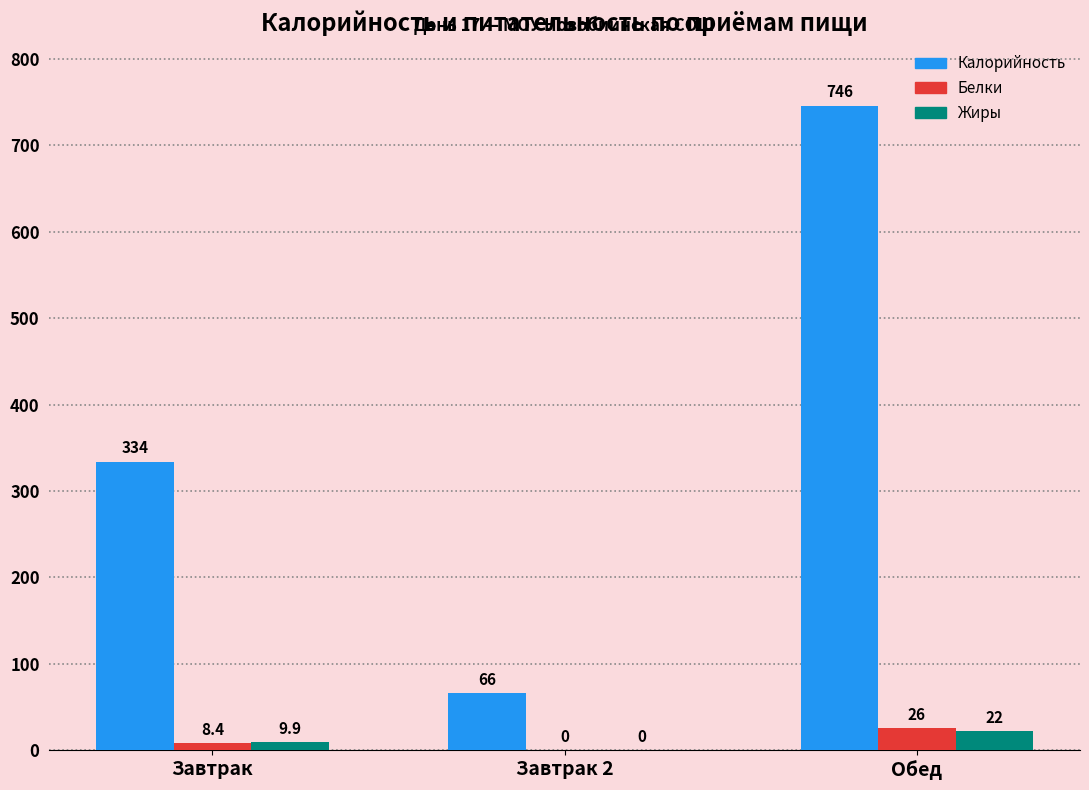

The Калорийность series shows 746.0 at Обед. True or false?

True